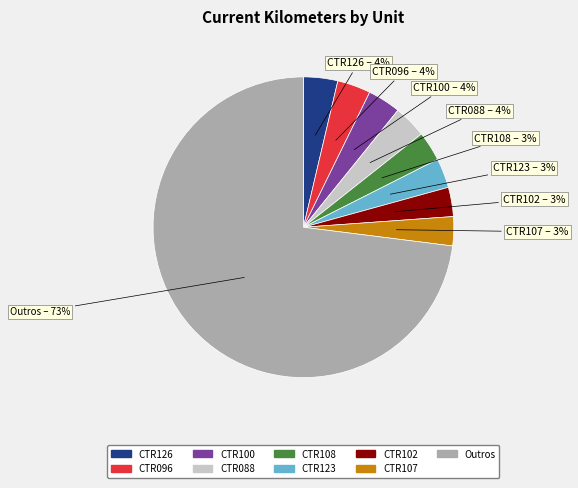

To the nearest percent, what is the average slice percentage?

11%